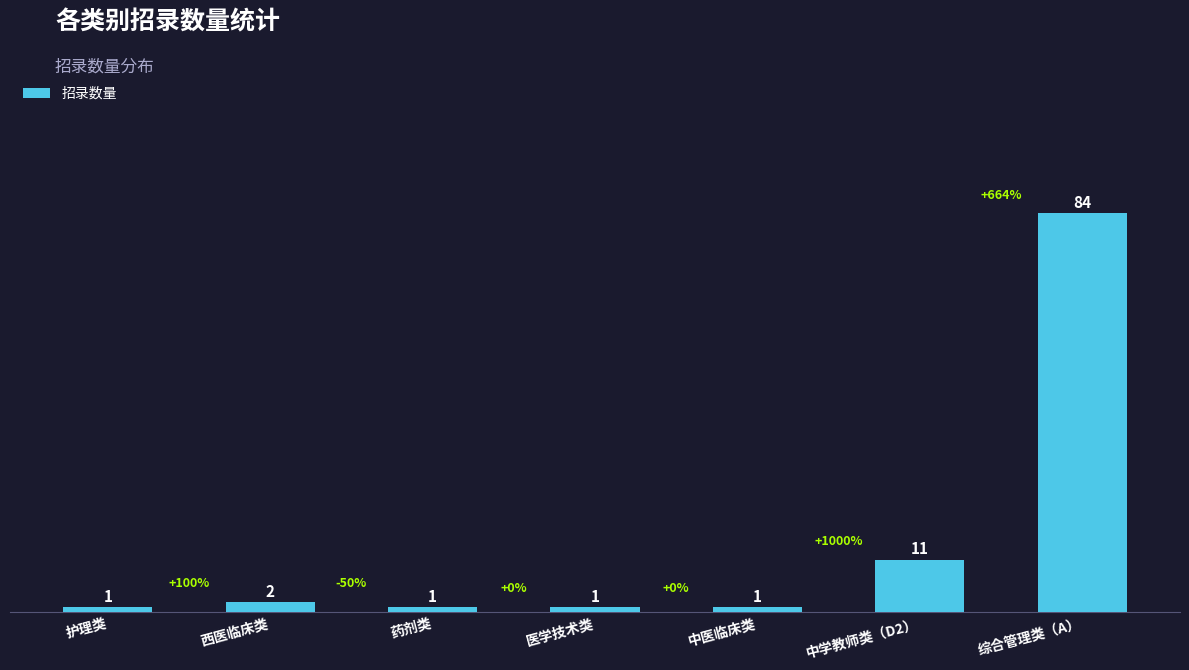

What is the label of the 3rd bar from the left?

药剂类